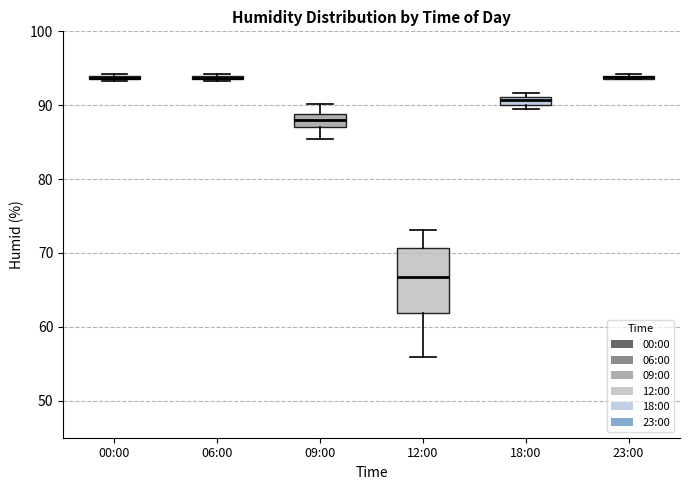

Where is the lower edge of the box for 18:00 on the y-axis? The values are not printed on the chart, so give them approximately, as read against the axis.

90